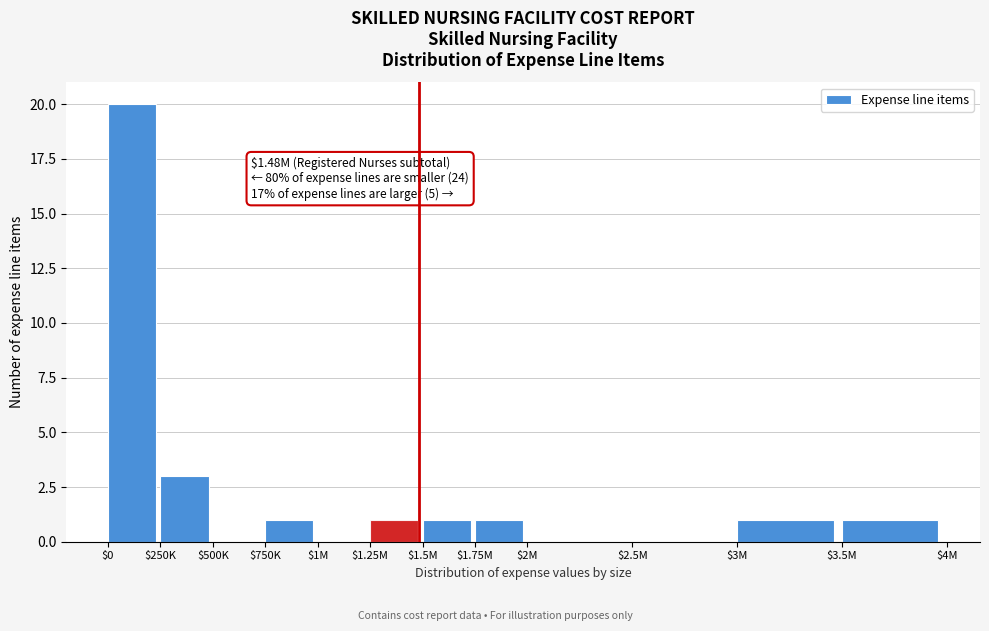

What is the maximum value shown in the chart?

20